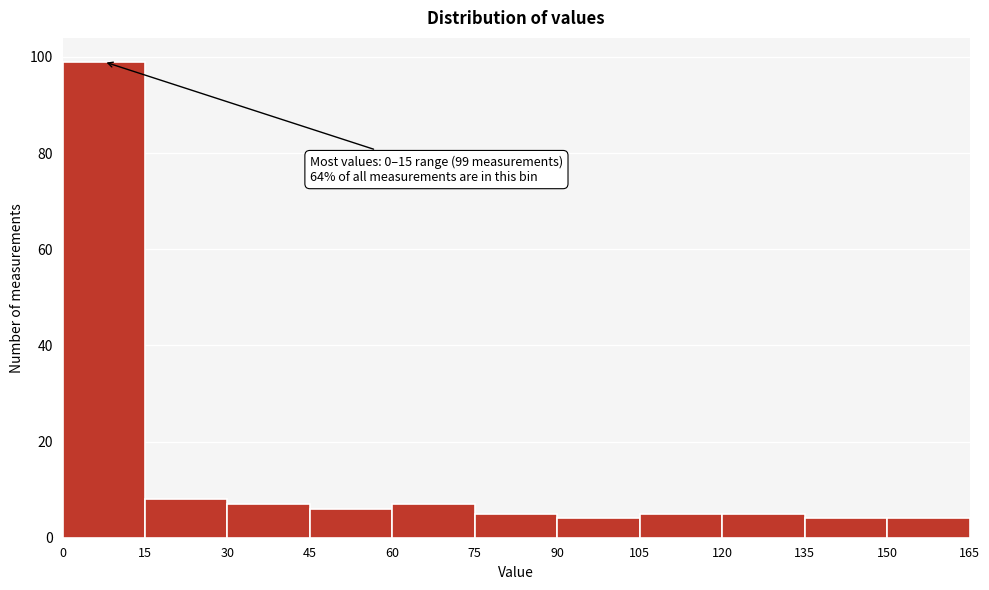

Which range on the x-axis has the tallest bar?

0 to 15